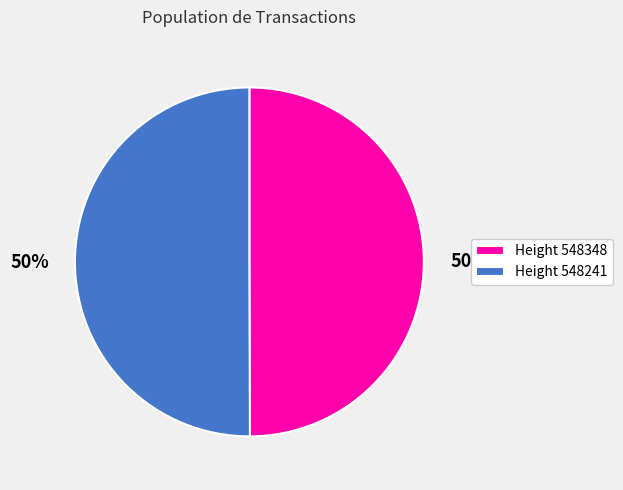

What is the ratio of the value at Height 548348 to the value at Height 548241?

1.0